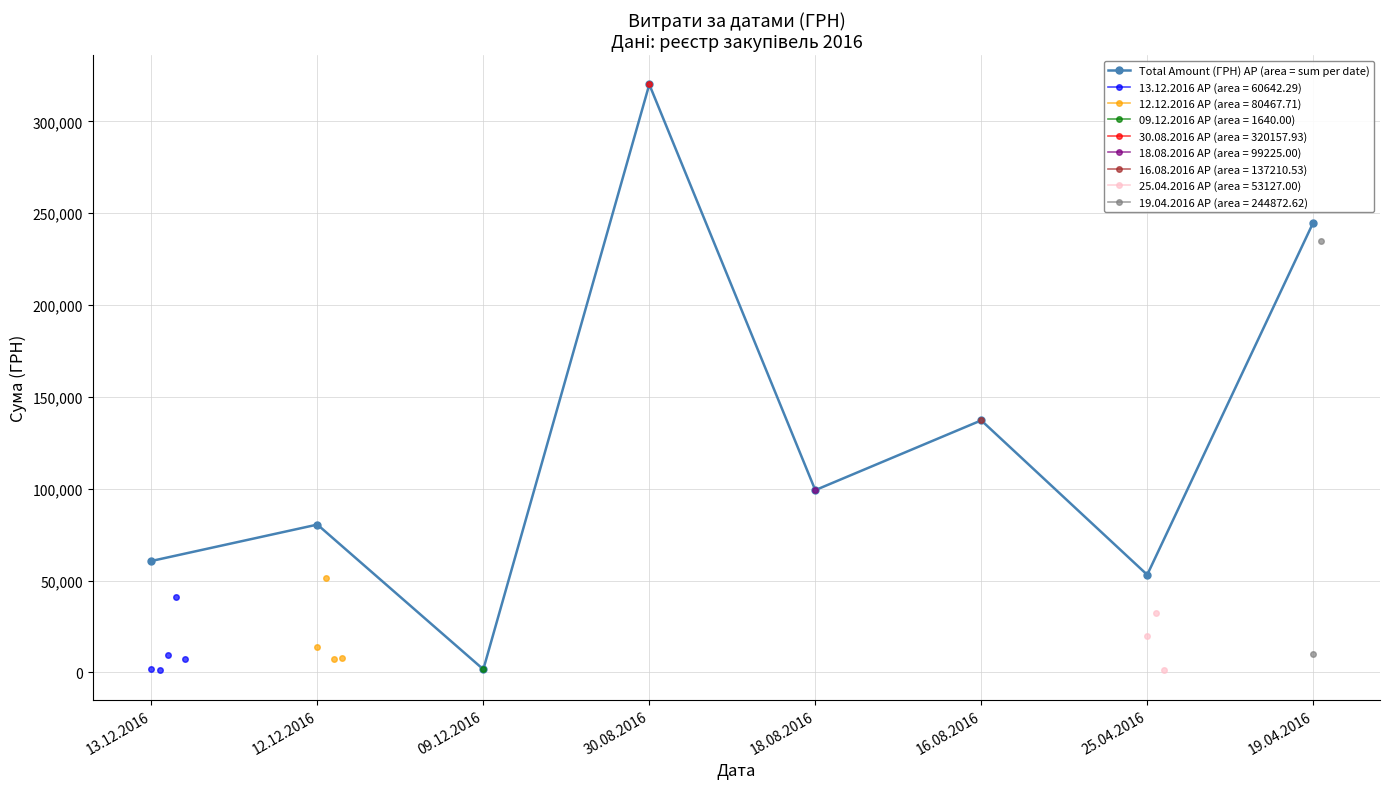

Does the chart have visible grid lines?

Yes